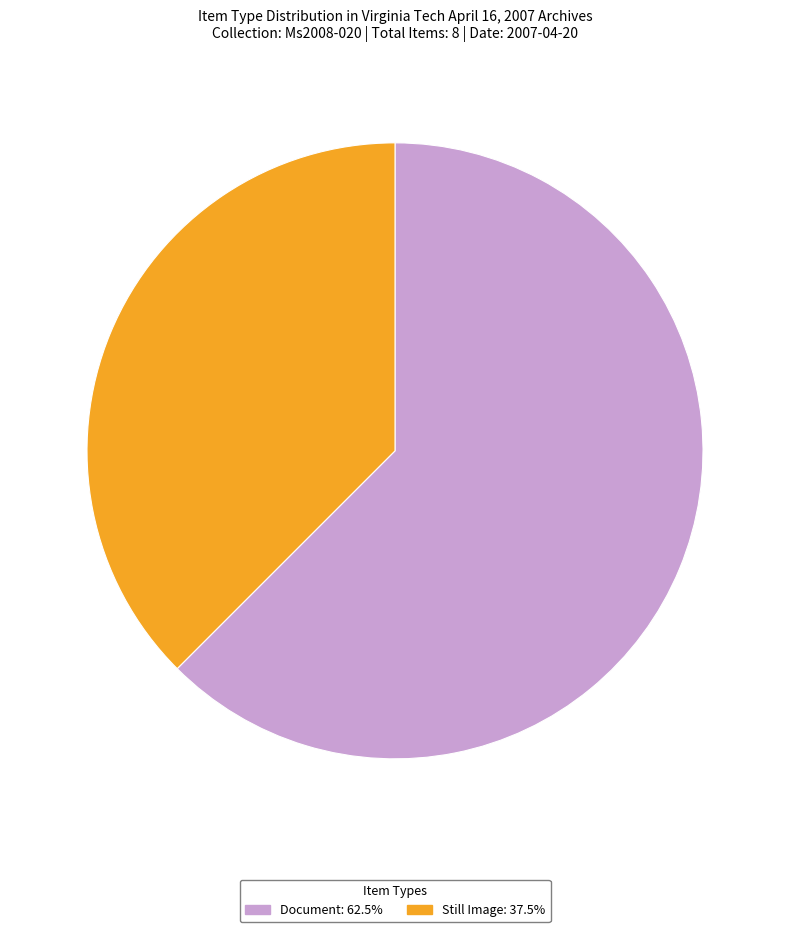

Does any single category account for the majority?

Yes